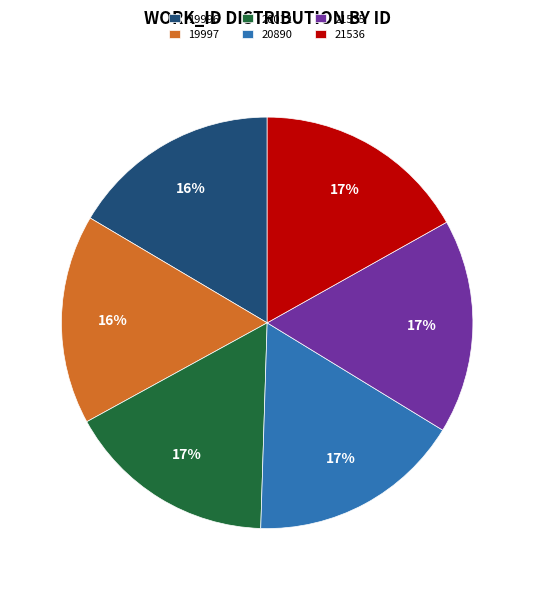

Combined, do 21535 and 20890 account for over 50%?

No